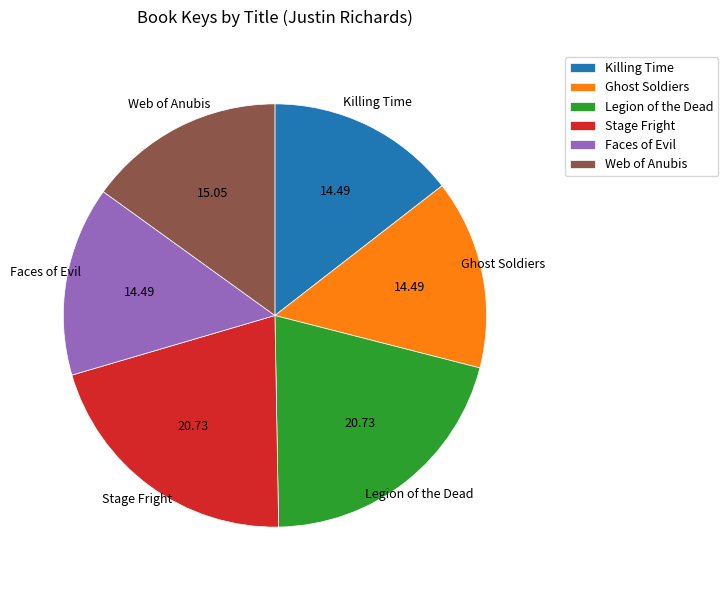

Between Ghost Soldiers and Web of Anubis, which is larger?

Web of Anubis